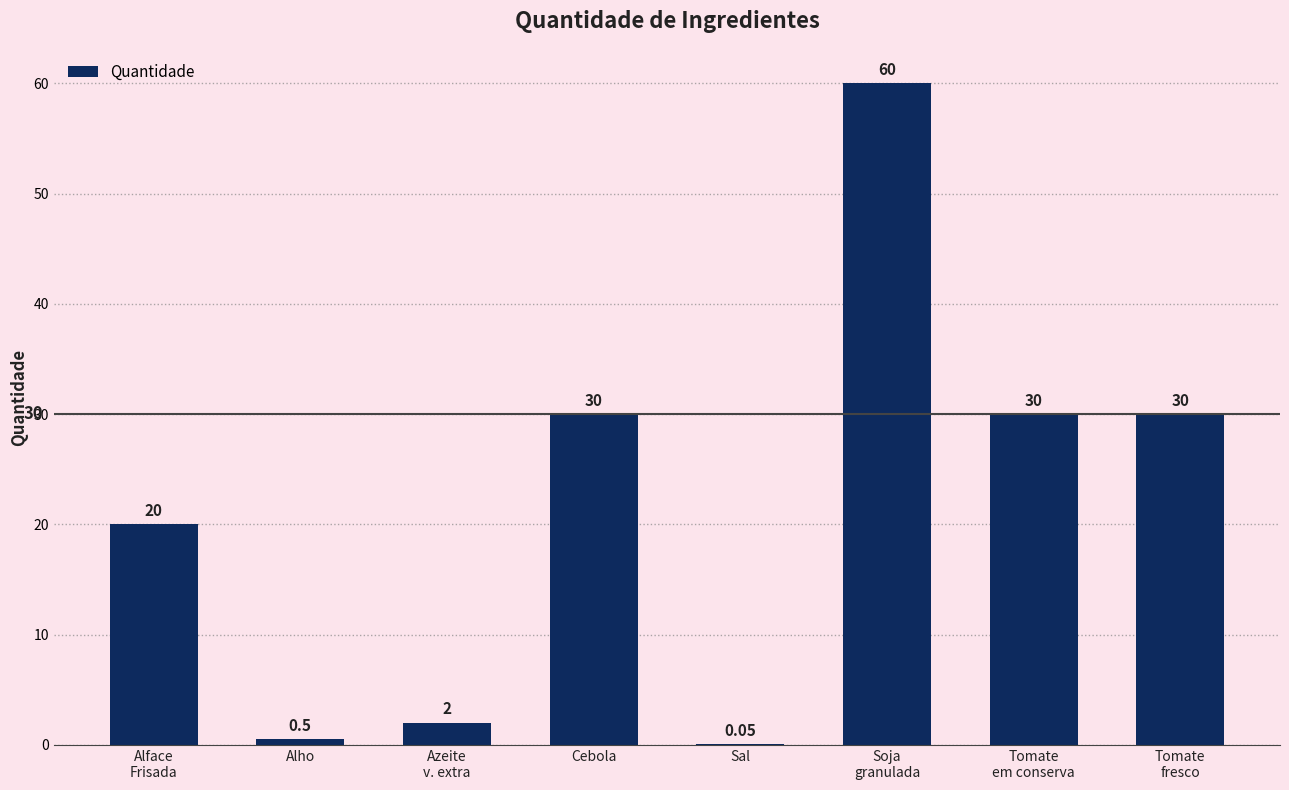

What is the change in value from Soja
granulada to Tomate
fresco?

-30.0